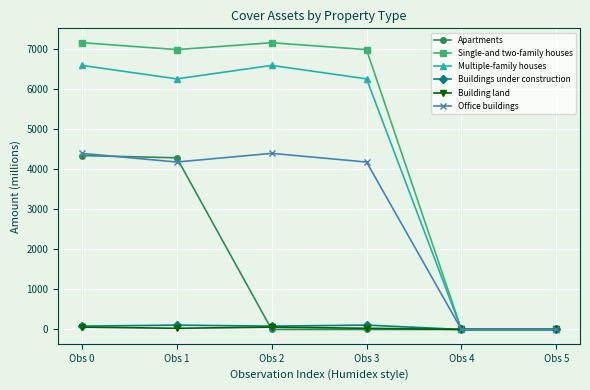

The value of Office buildings at Obs 1 is 7016.6. True or false?

False